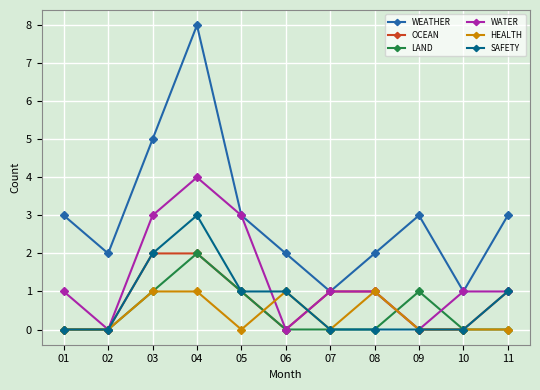

Is the value of WATER at 02 greater than the value of SAFETY at 11?

No